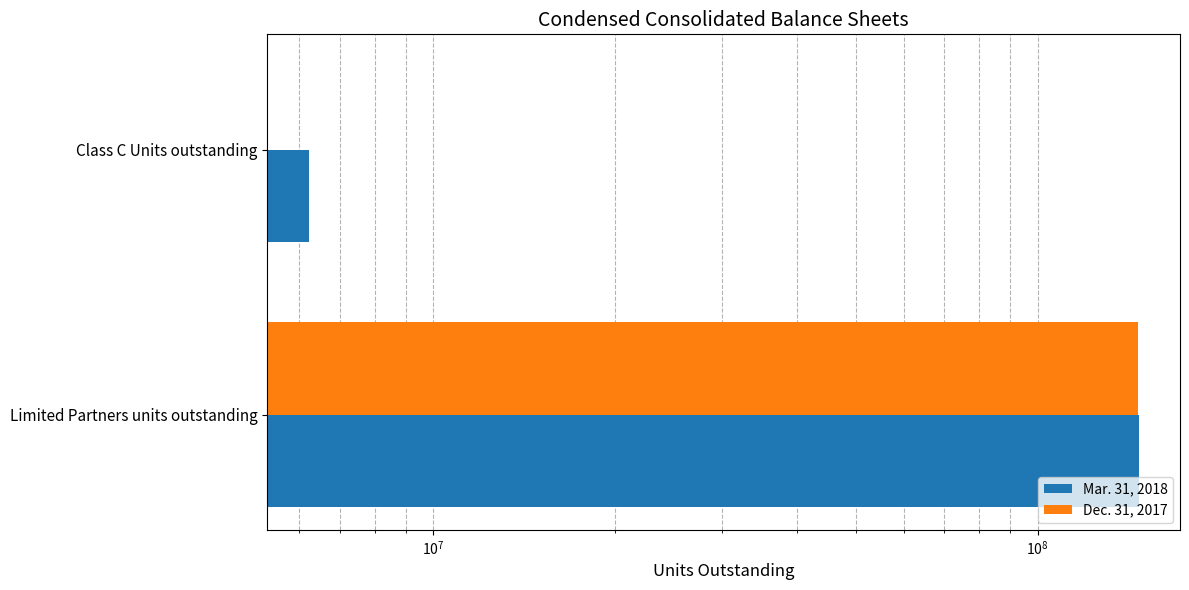

Which series has the largest range (max minus min)?

Dec. 31, 2017